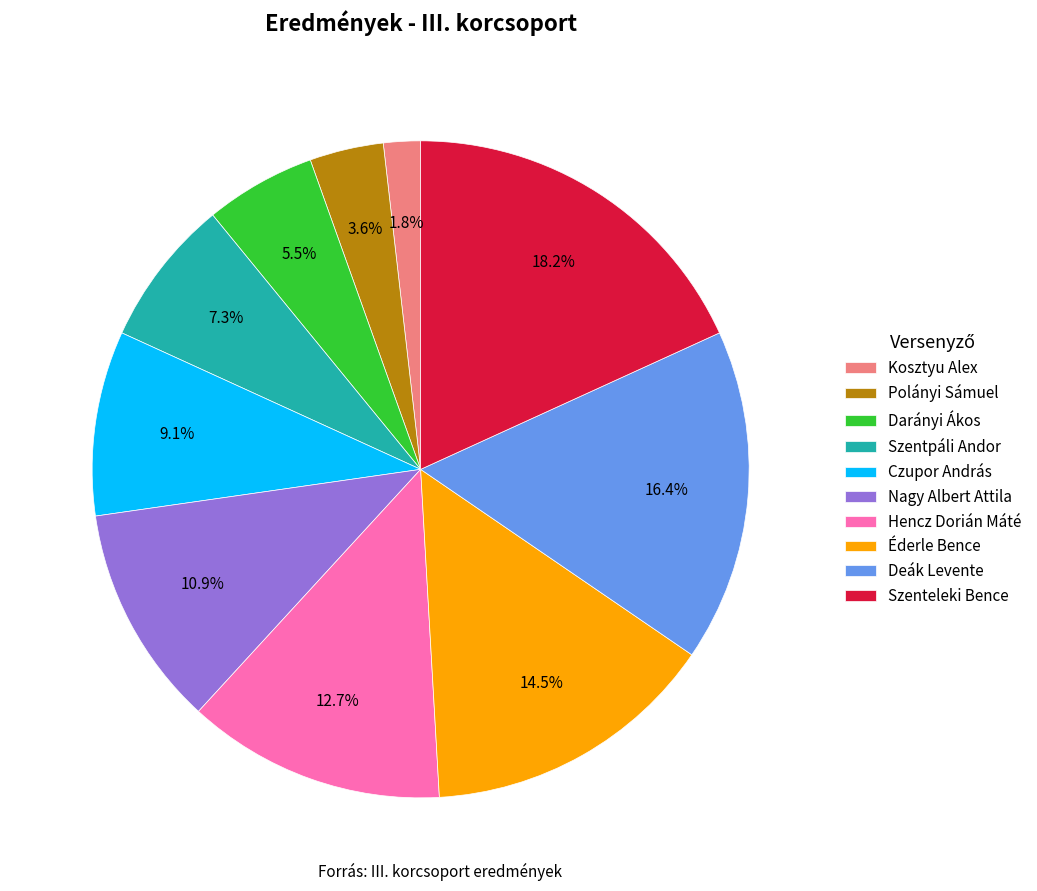

Which category has the biggest portion of the pie?

Szenteleki Bence